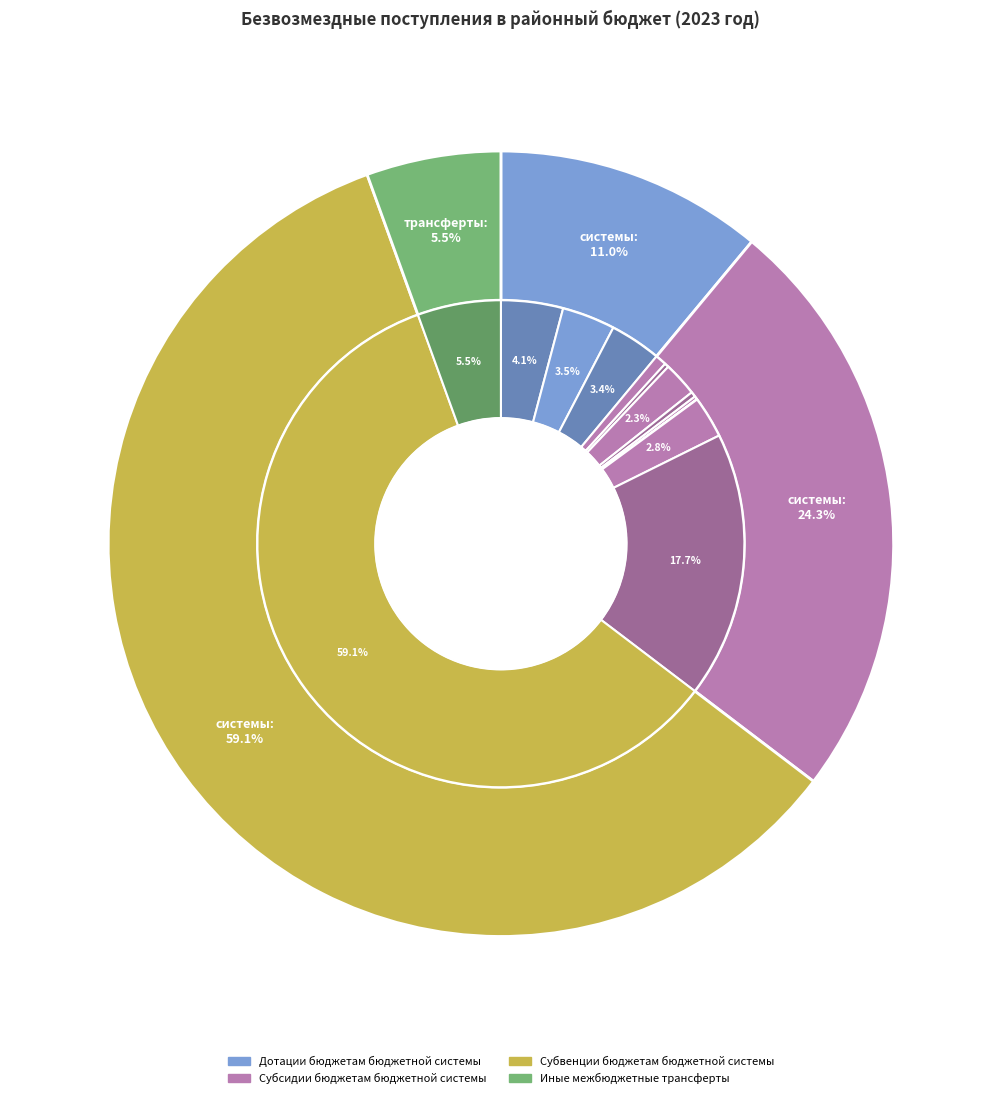

What is the largest slice in the pie chart?

Субвенции бюджетам бюджетной системы